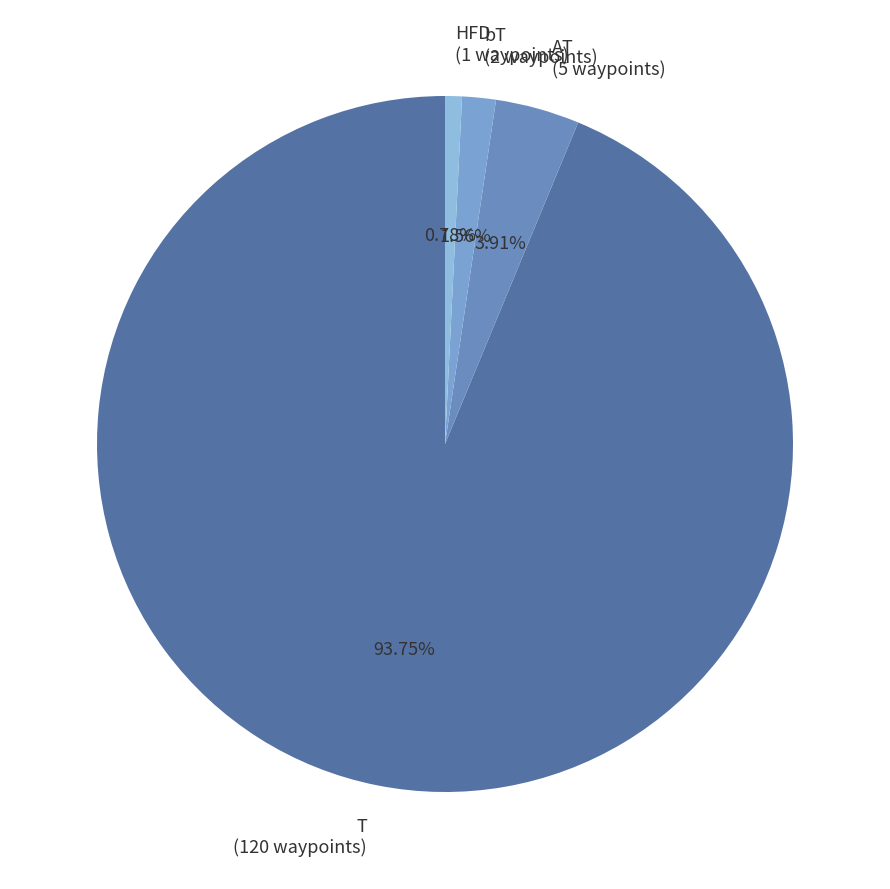

Which slice is the largest?

T